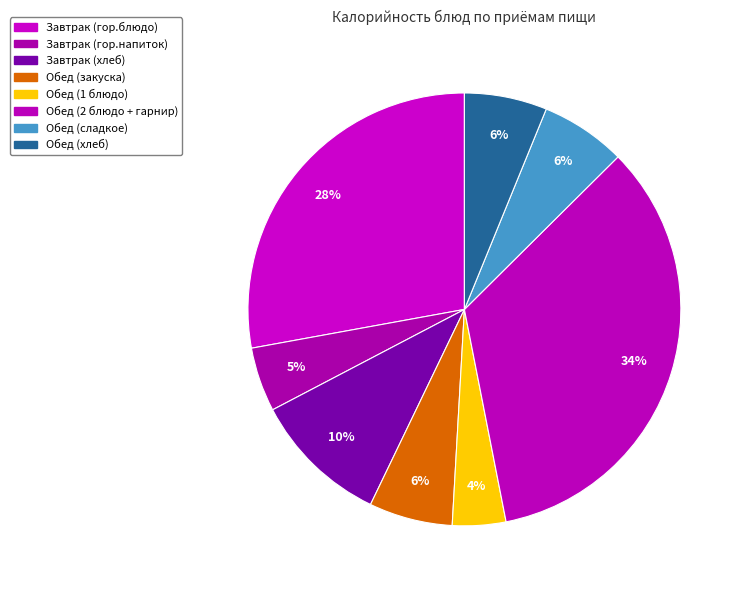

Which category has the smallest portion of the pie?

Обед (1 блюдо)